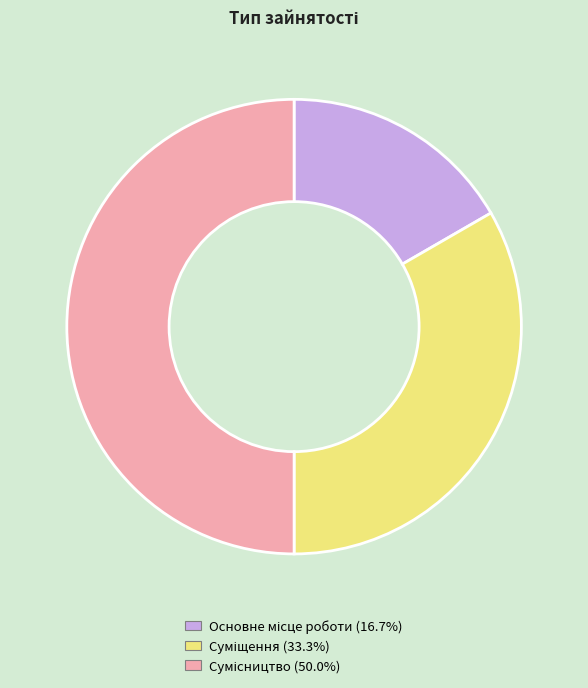

To the nearest percent, what portion does Суміщення represent?

33%